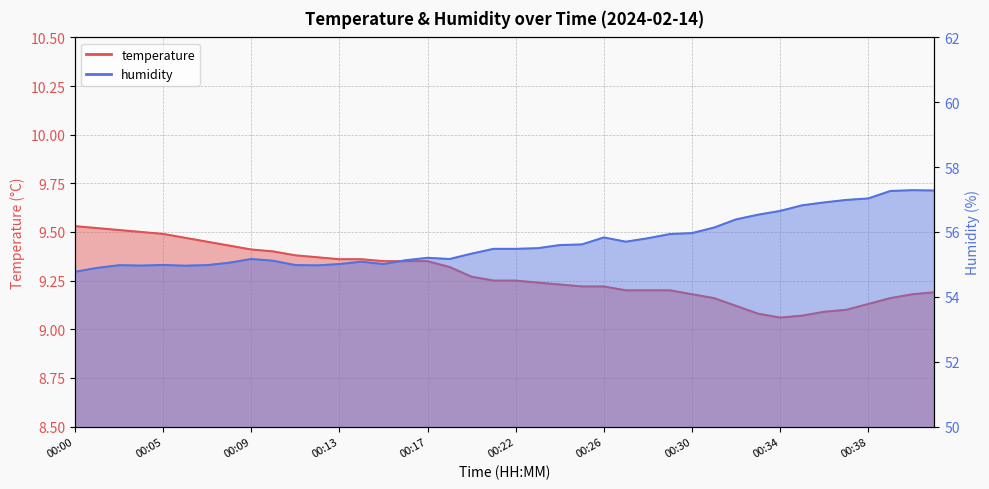

Does the chart display data point markers on the line(s)?

No